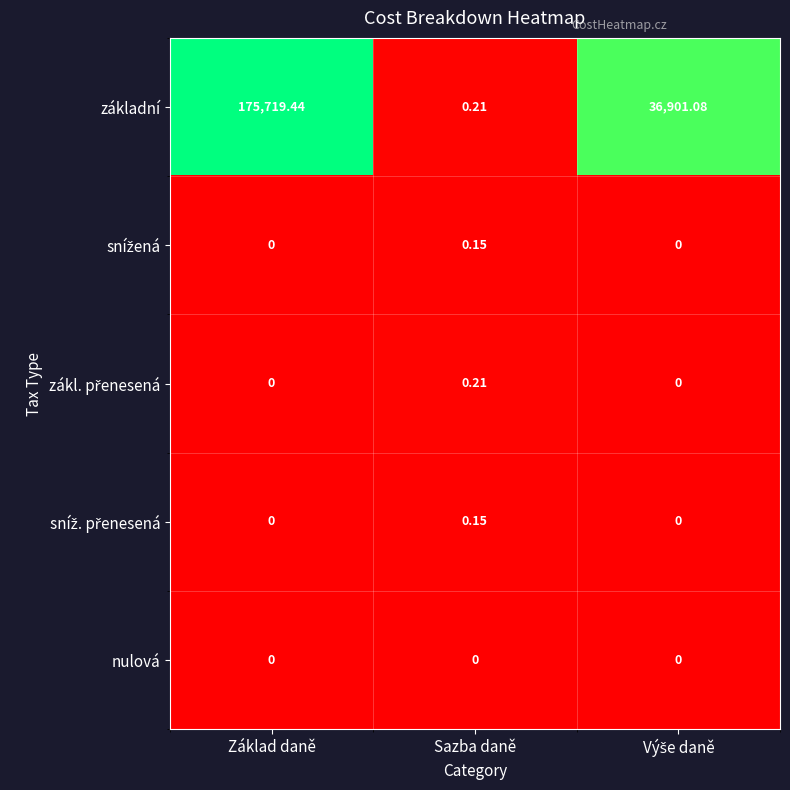

Between Základ daně and Sazba daně, which series saw the biggest shift?

základní